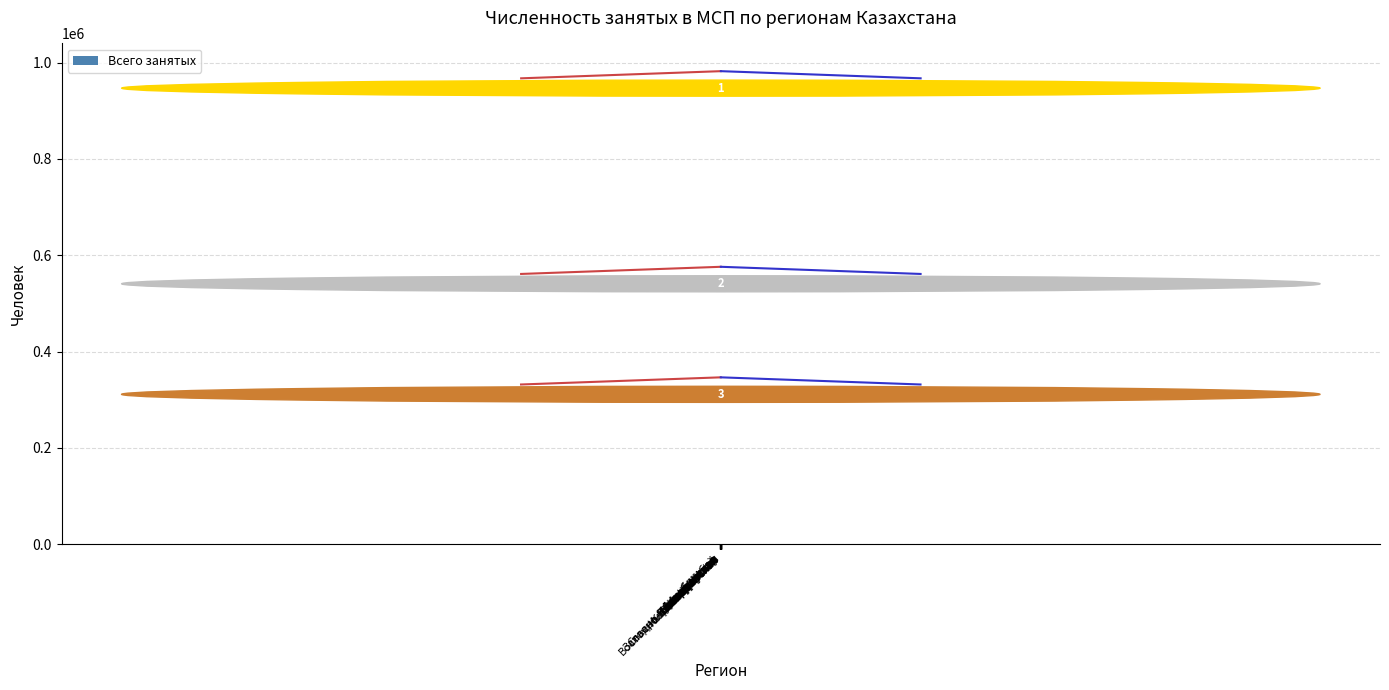

What is the average value?

225820